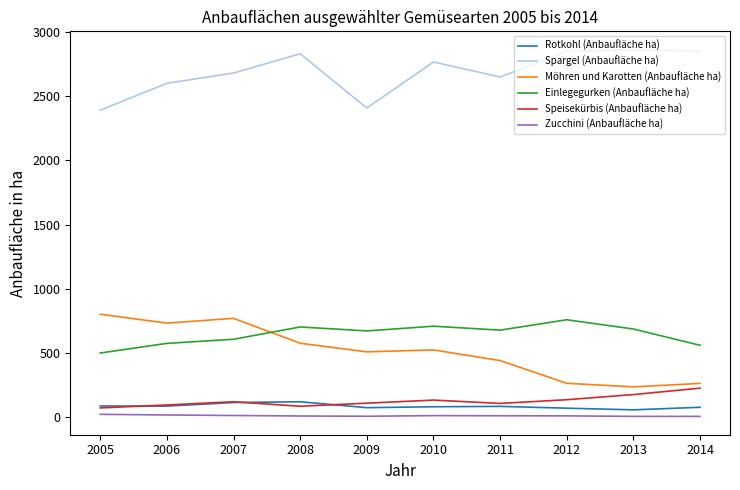

What are all the series names shown in the legend?

Rotkohl (Anbaufläche ha), Spargel (Anbaufläche ha), Möhren und Karotten (Anbaufläche ha), Einlegegurken (Anbaufläche ha), Speisekürbis (Anbaufläche ha), Zucchini (Anbaufläche ha)